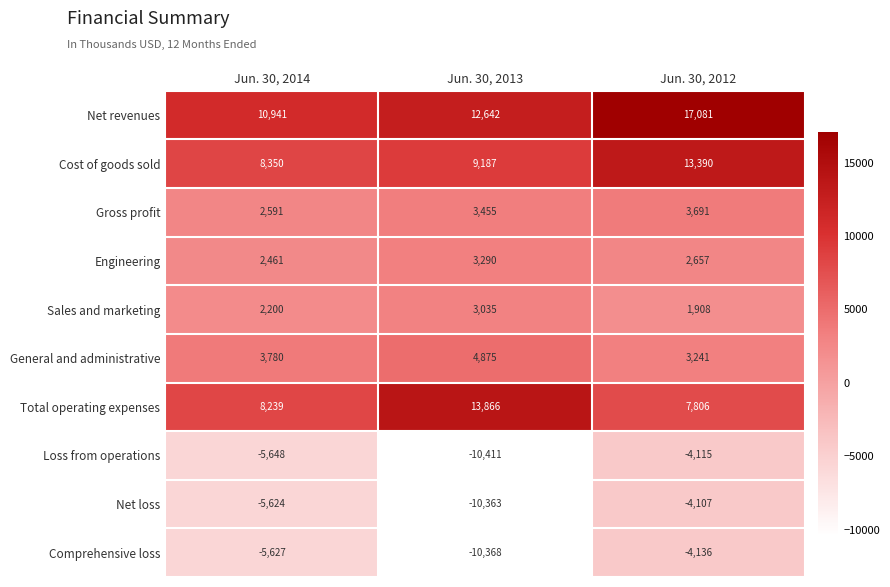

Reading left to right, list all the values displayed in this chart.

Net revenues: 10941	12642	17081
Cost of goods sold: 8350	9187	13390
Gross profit: 2591	3455	3691
Engineering: 2461	3290	2657
Sales and marketing: 2200	3035	1908
General and administrative: 3780	4875	3241
Total operating expenses: 8239	13866	7806
Loss from operations: -5648	-10411	-4115
Net loss: -5624	-10363	-4107
Comprehensive loss: -5627	-10368	-4136